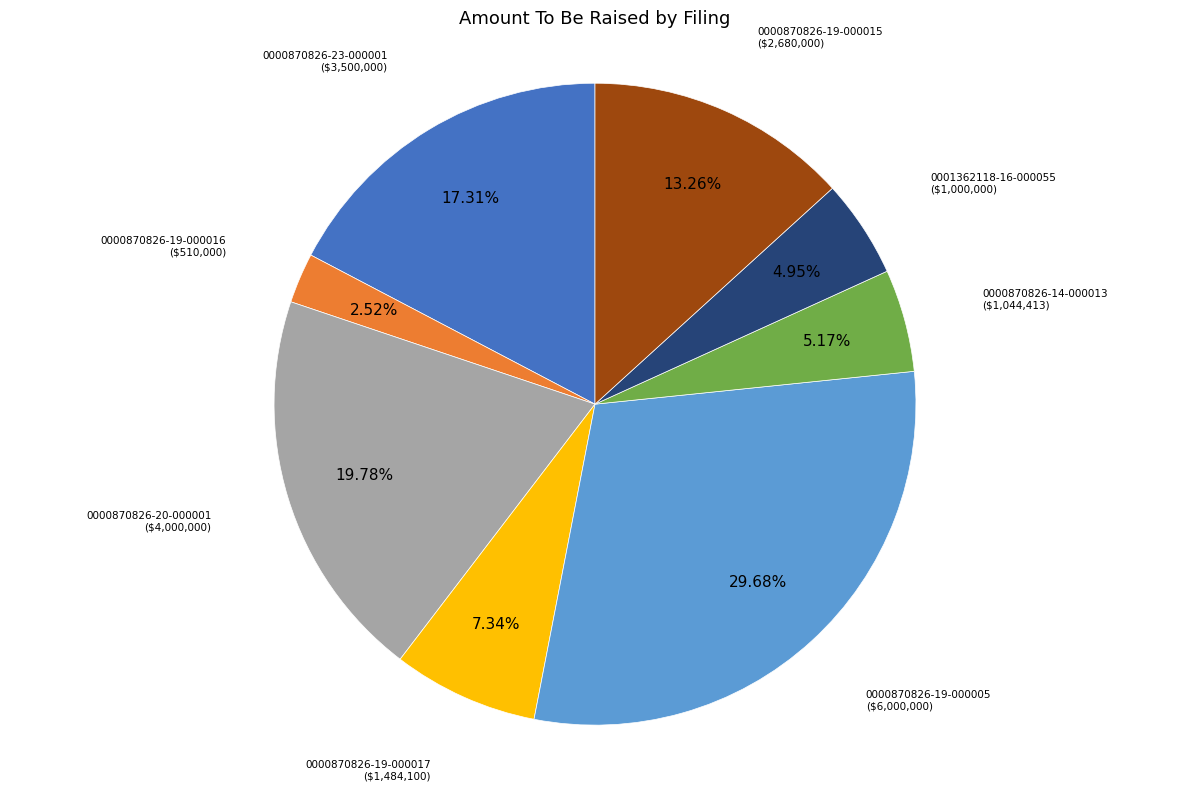

How much of the chart is everything except 0000870826-19-000015?

86.7%